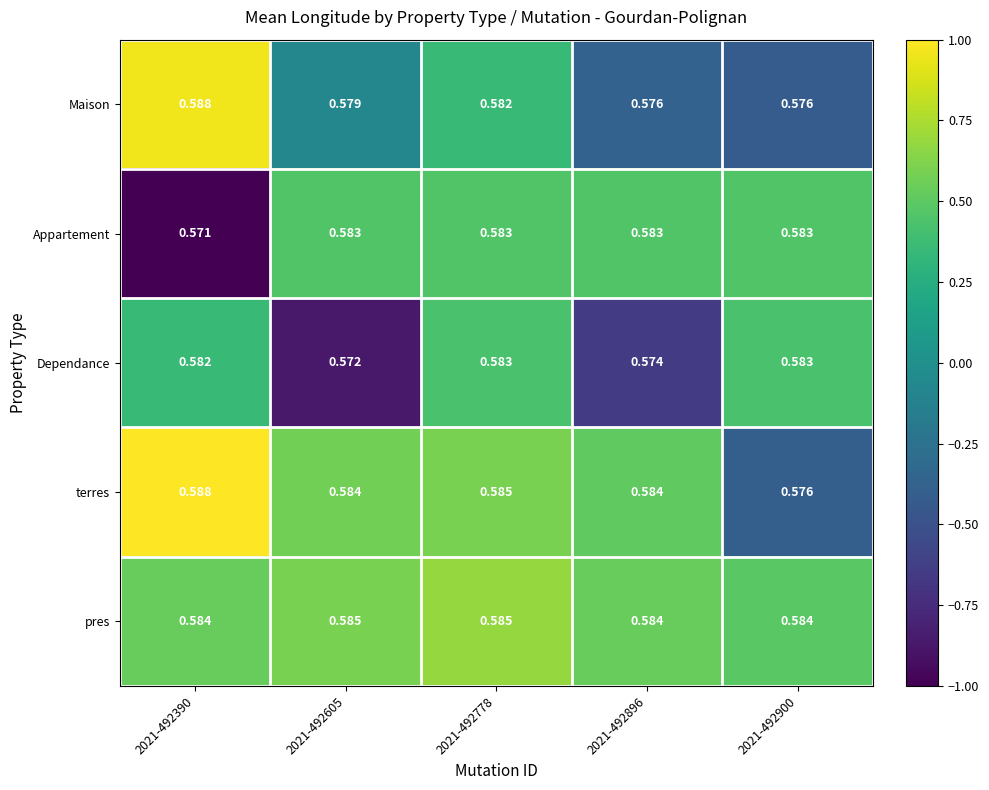

Is the value of Maison at 2021-492605 greater than the value of Appartement at 2021-492778?

No